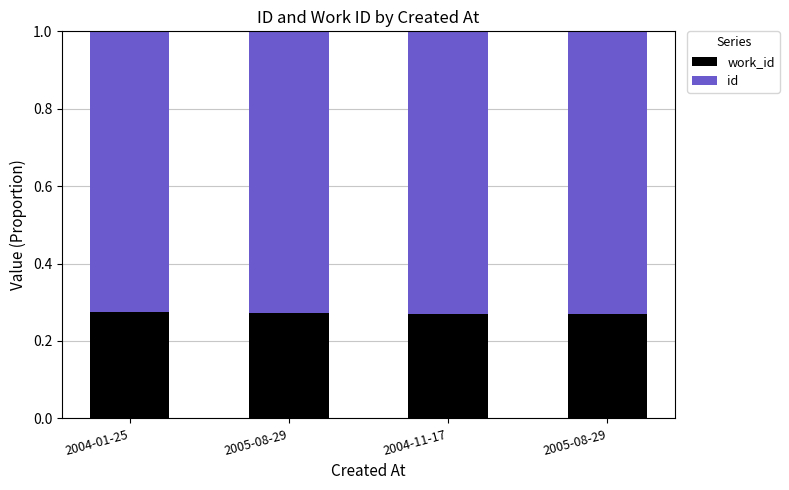

Are the bars horizontal?

No